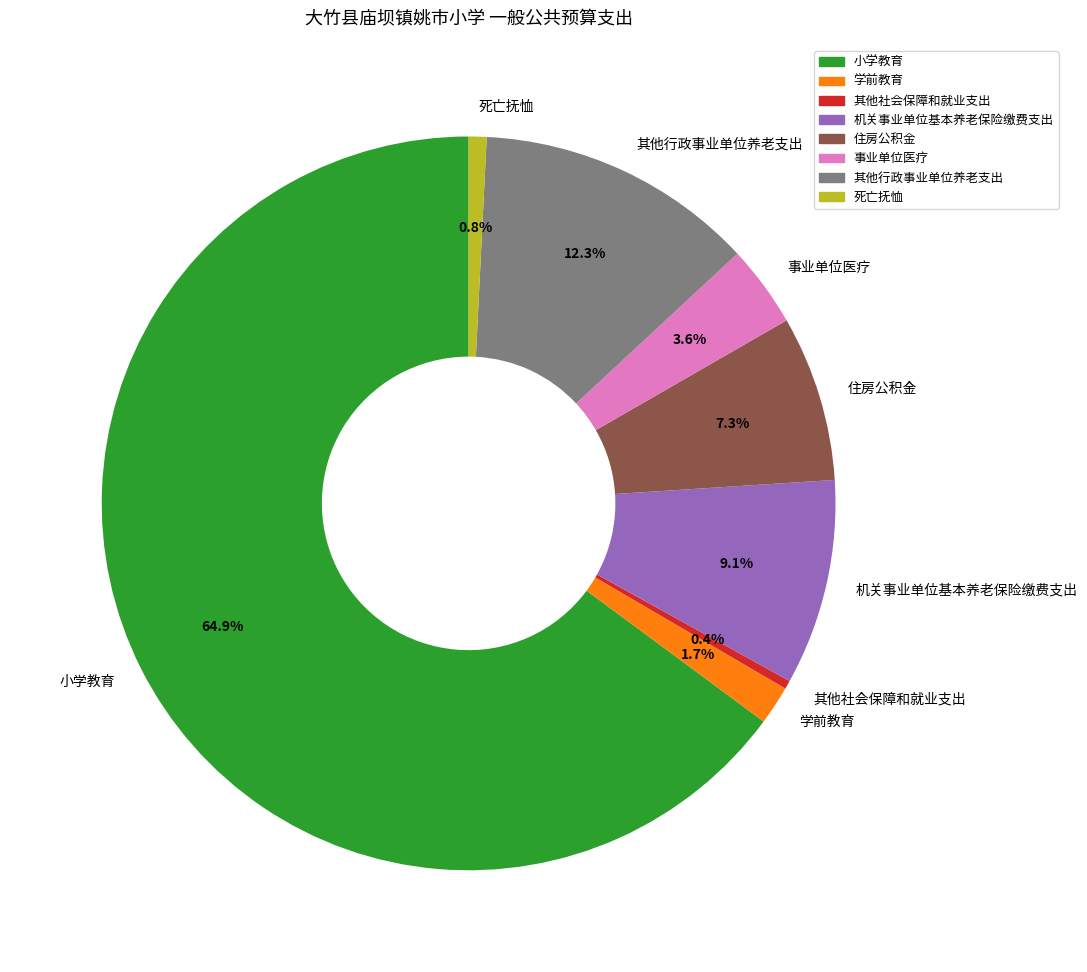

Do 其他社会保障和就业支出 and 事业单位医疗 together represent more than half of the pie?

No